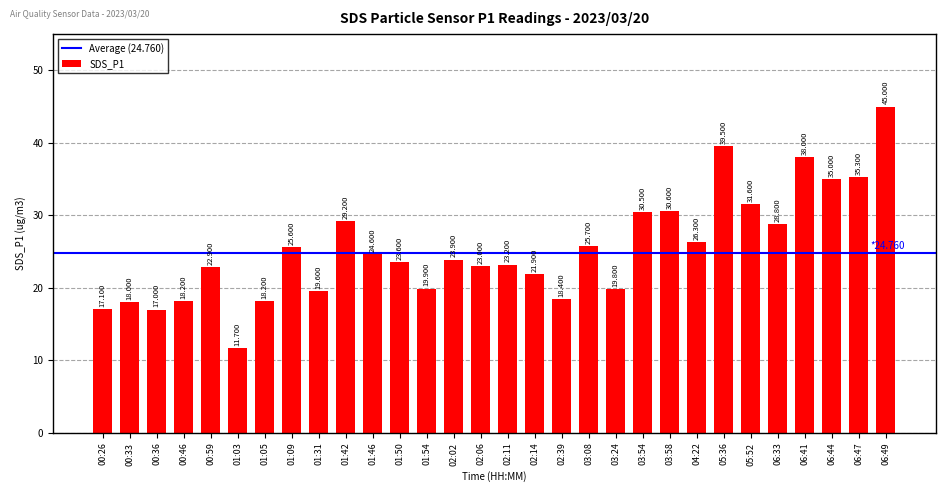

The value at 06:44 is 19.8. True or false?

False